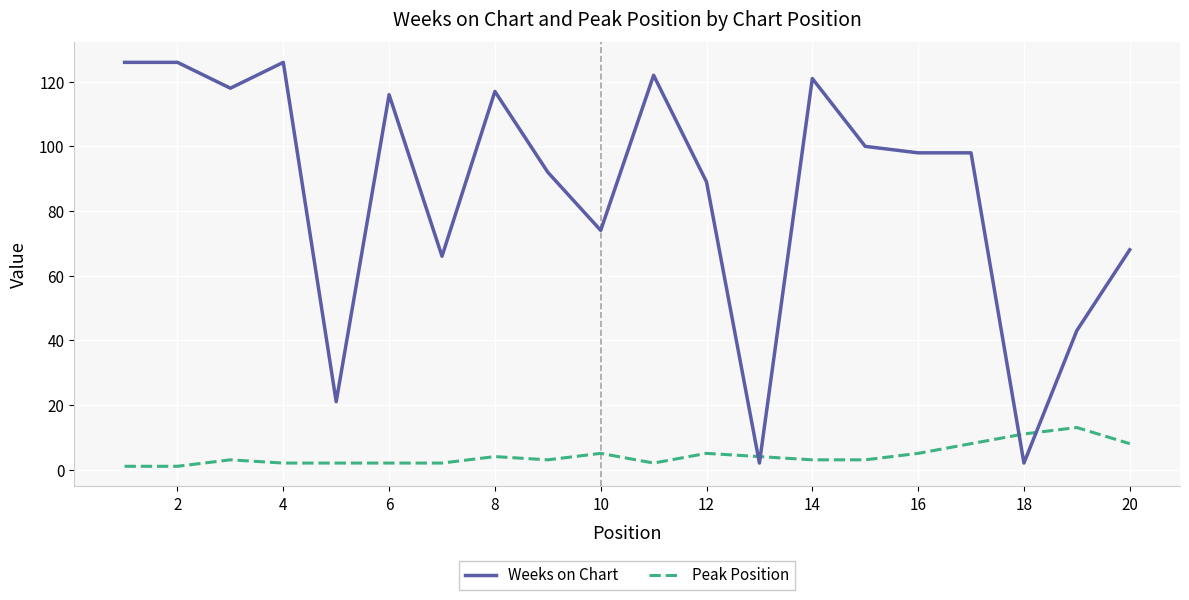

Which series has the widest spread of values?

Weeks on Chart